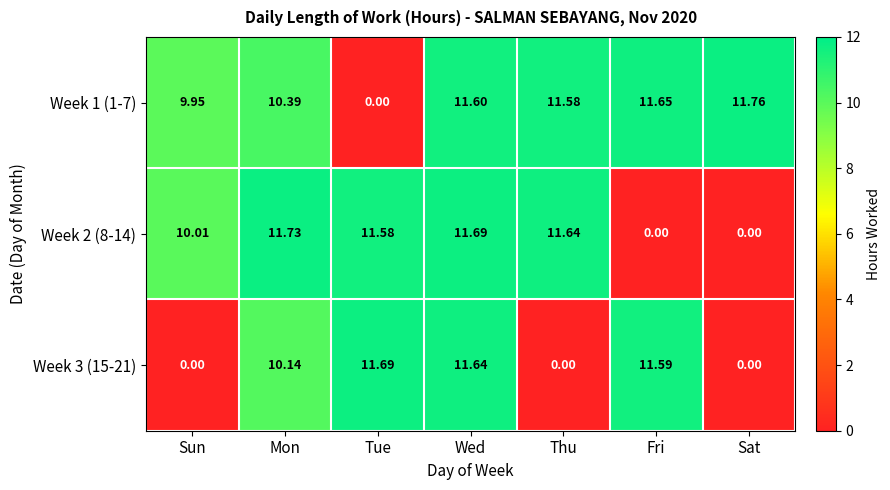

Between Wed and Thu, which series saw the biggest shift?

Week 3 (15-21)